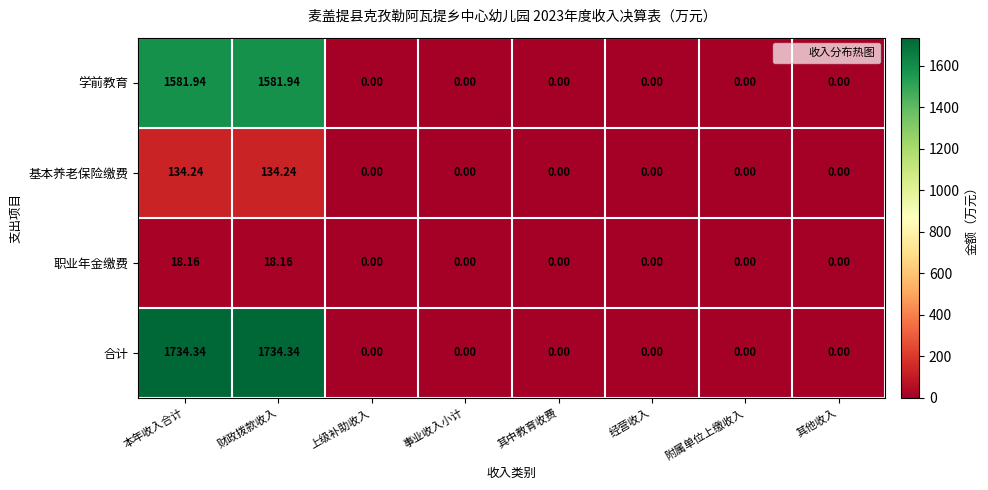

Which series has the largest total across all categories?

合计